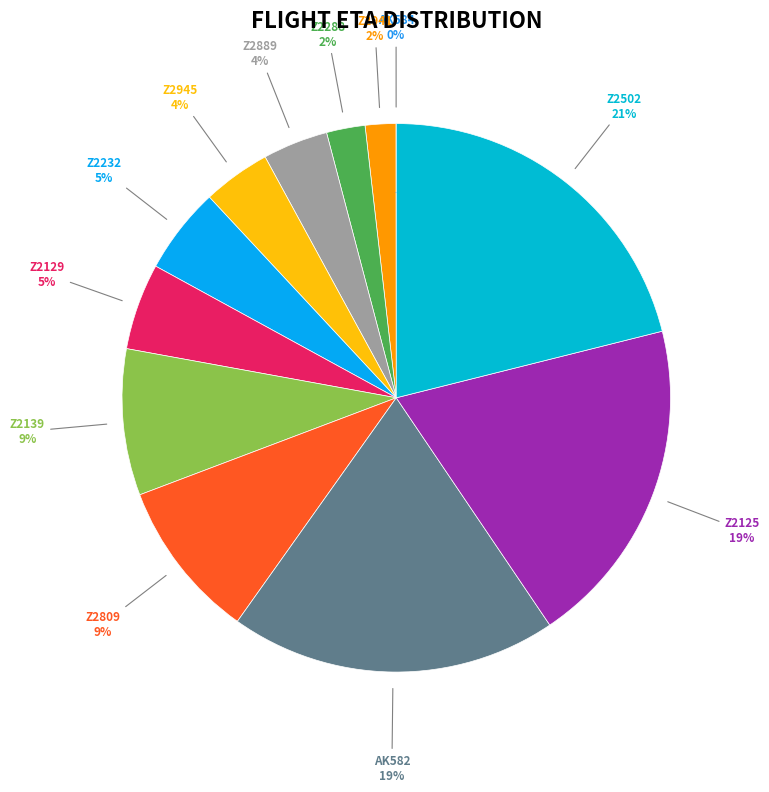

To the nearest percent, what is the difference between the largest and smallest slice percentages?

21%